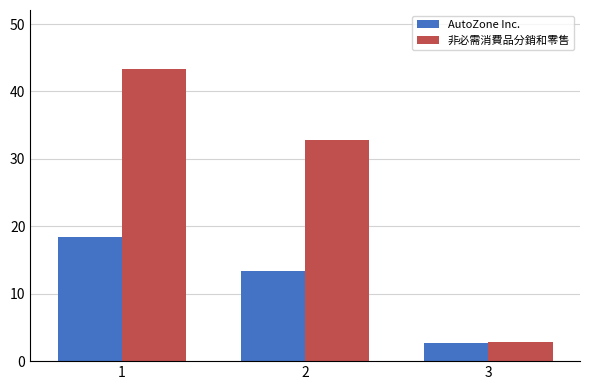

What is the sum of all AutoZone Inc. values?

34.5